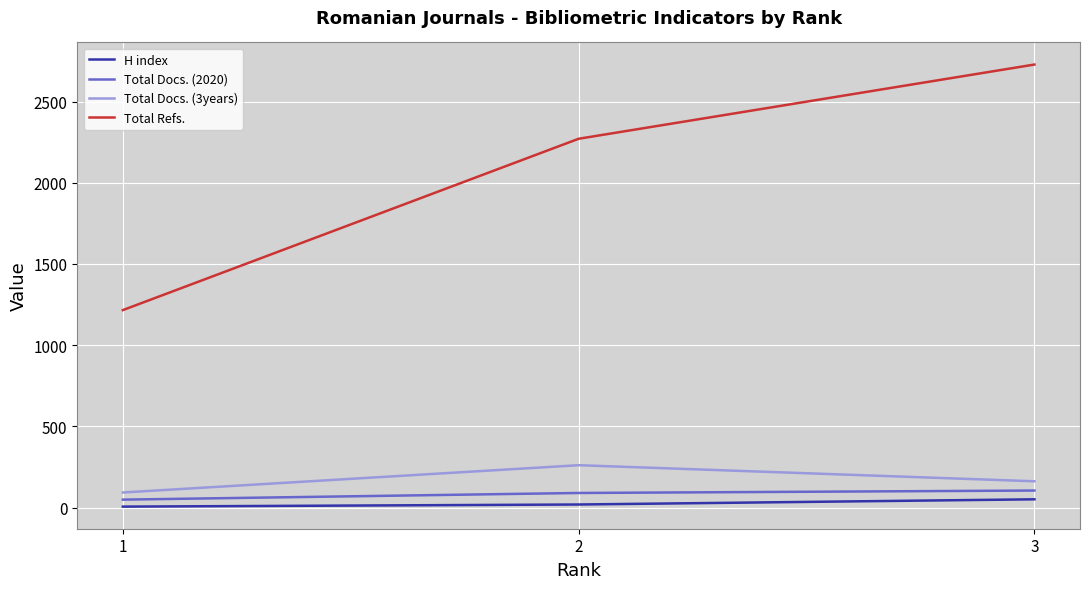

Reading left to right, list all the values displayed in this chart.

H index: 1=6	2=19	3=51
Total Docs. (2020): 1=49	2=90	3=105
Total Docs. (3years): 1=93	2=261	3=162
Total Refs.: 1=1216	2=2271	3=2728